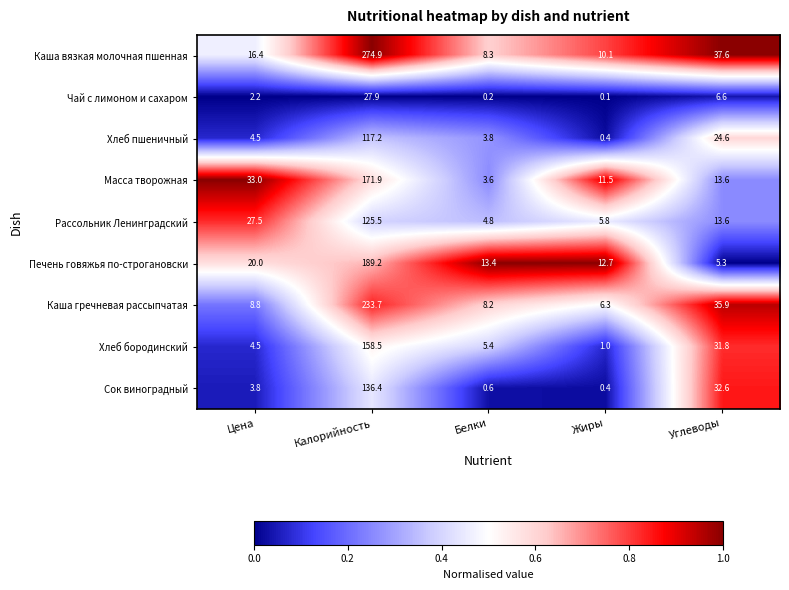

At which label does Масса творожная first exceed 13?

Цена